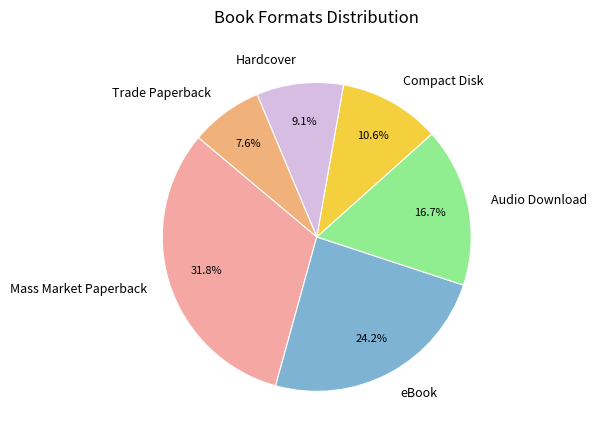

Which has a higher value, eBook or Mass Market Paperback?

Mass Market Paperback